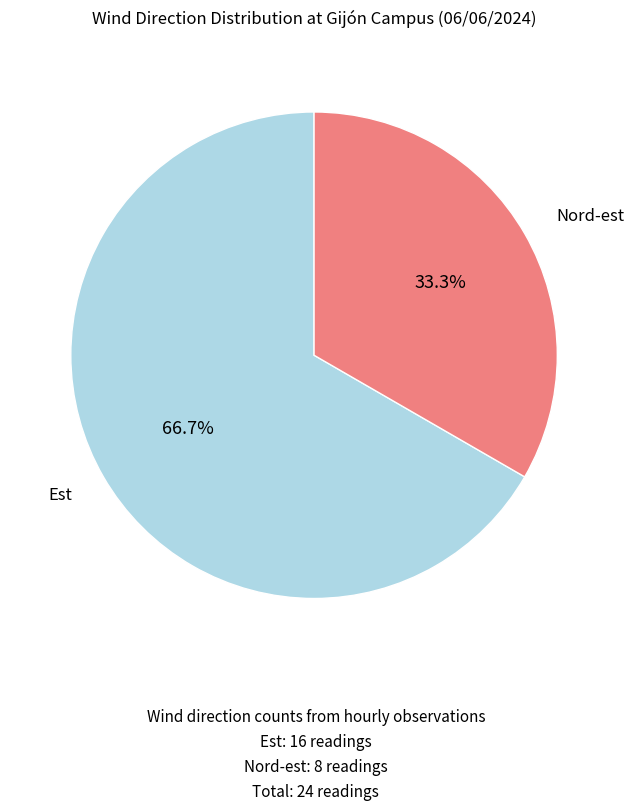

Is there a majority slice in this chart?

Yes